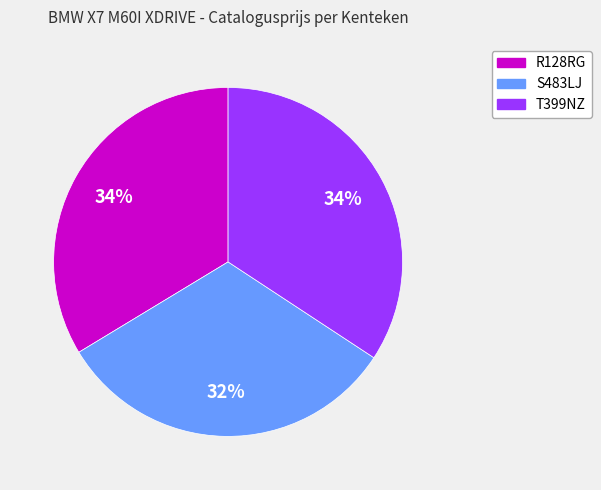

Is there a majority slice in this chart?

No